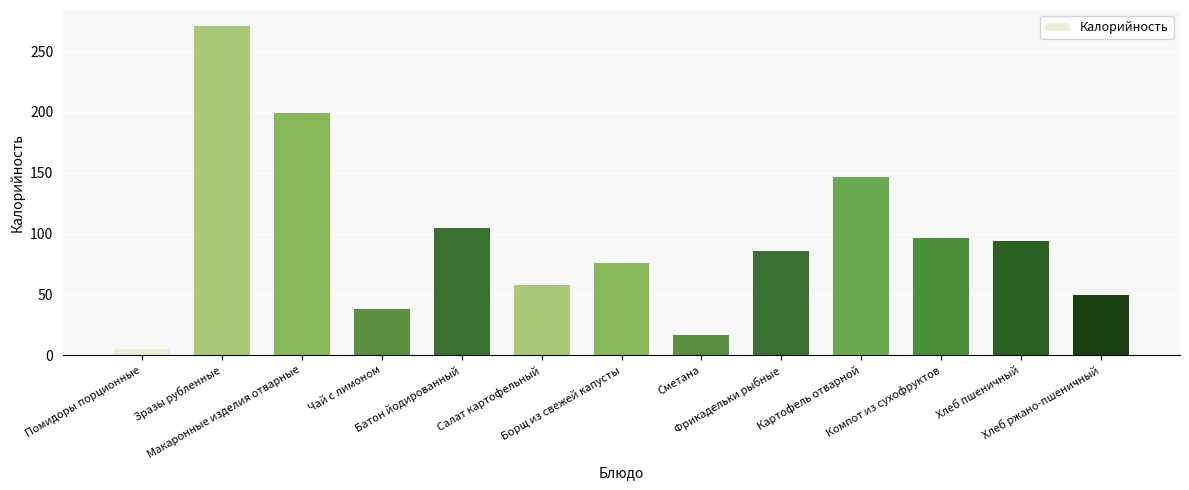

How many bars are there in total?

13